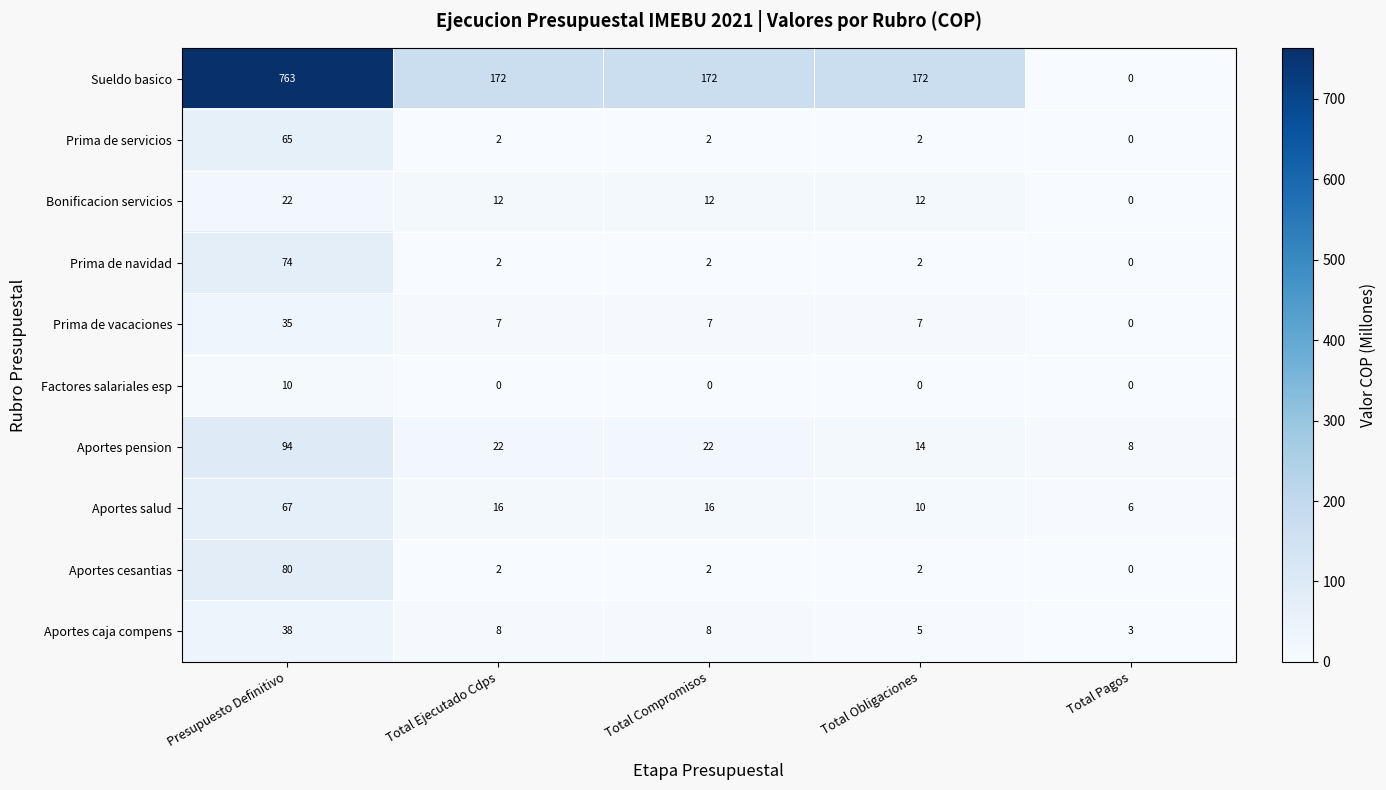

True or false: Aportes salud has a value of 10 at Total Obligaciones.

True